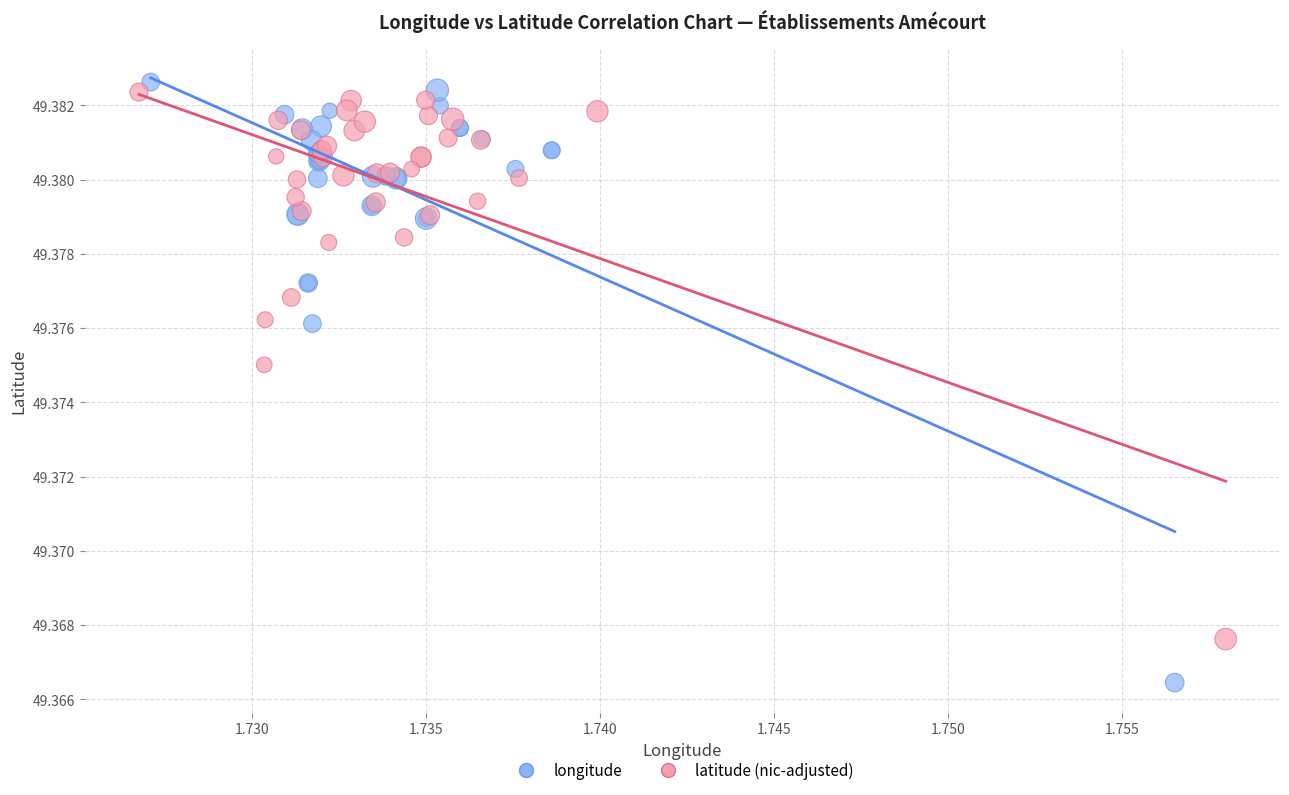

Which series has the largest Y range (max minus min)?

longitude